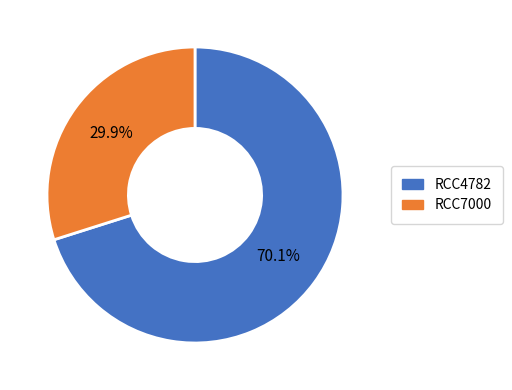

Which slice is the smallest?

RCC7000